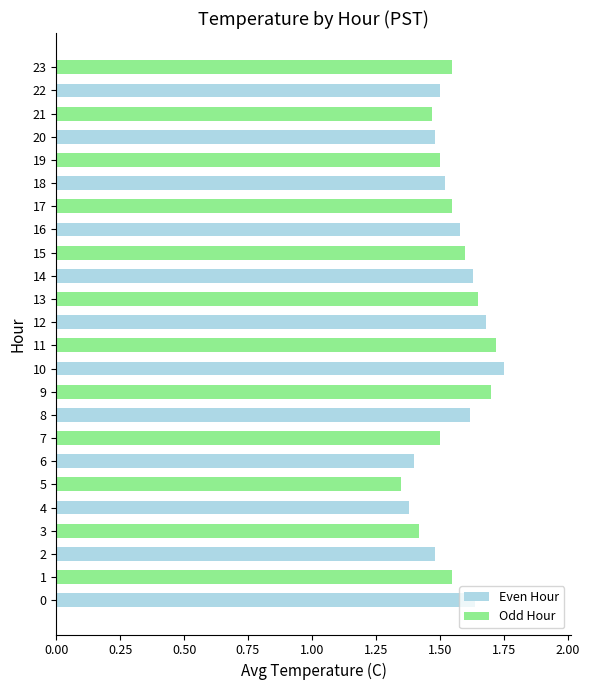

Count the values in the range 1 to 2.

24